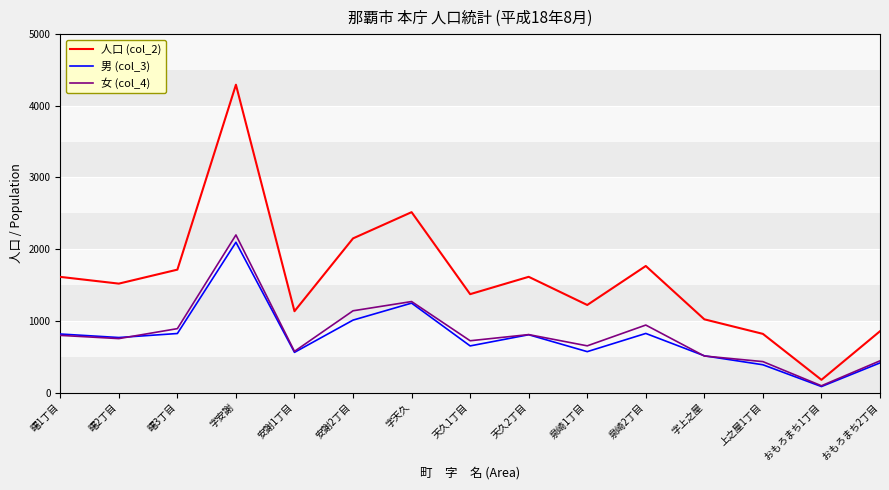

Rank the series at 曙3丁目 from lowest to highest value.

男 (col_3), 女 (col_4), 人口 (col_2)